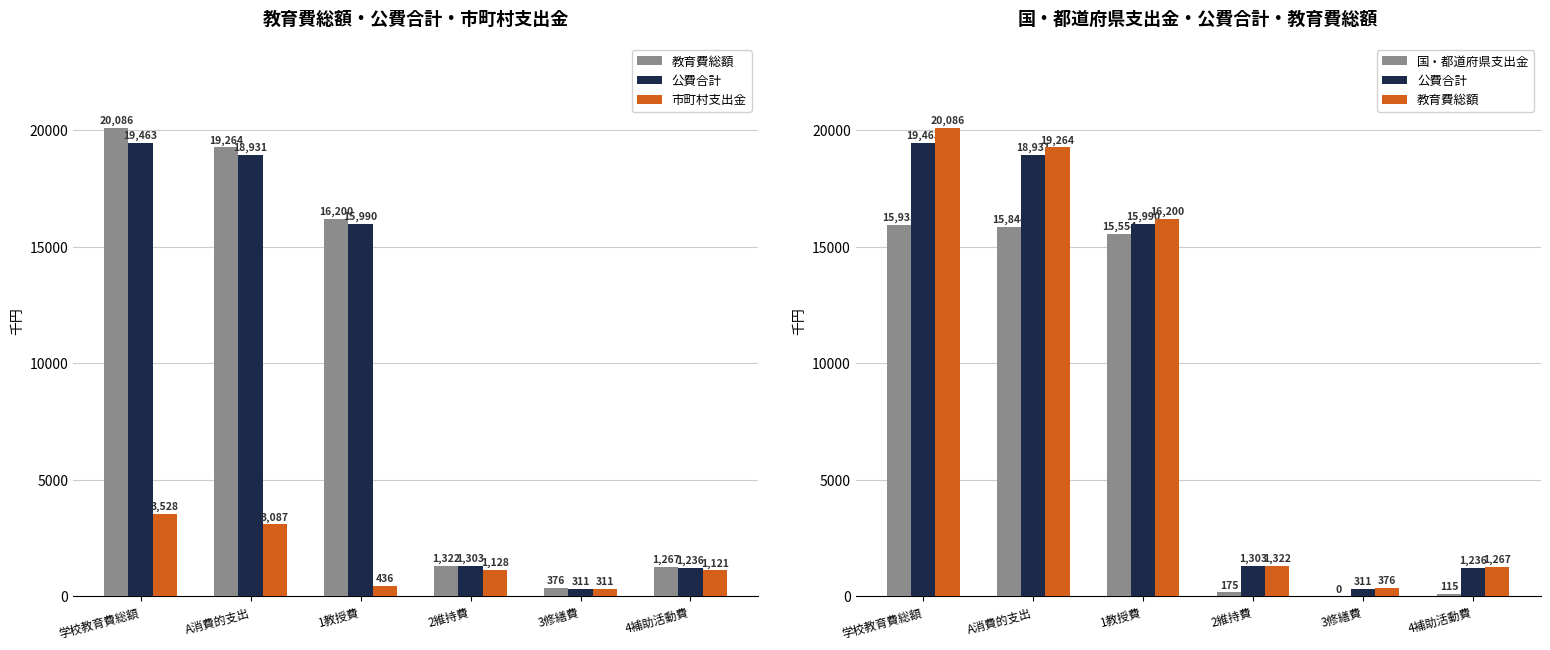

What is the average value of the 市町村支出金 series?

1602